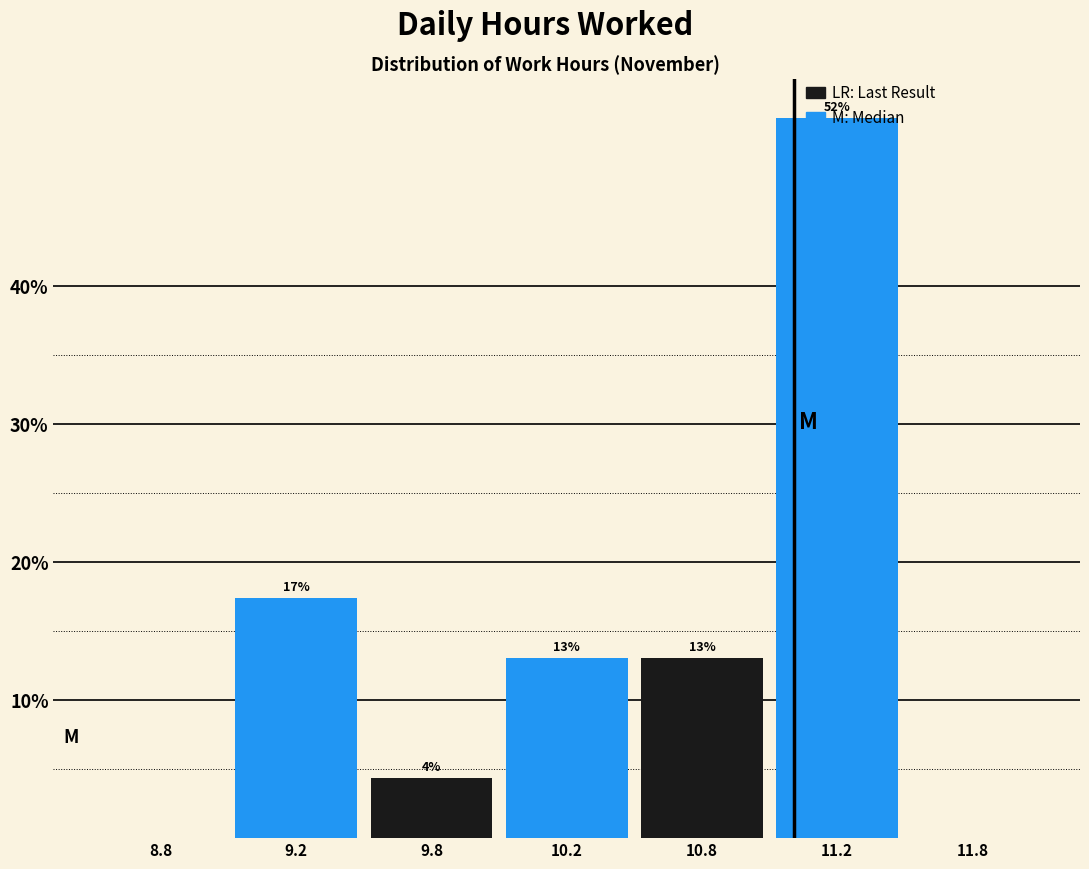

What value does the data have at 10.8?

13.0